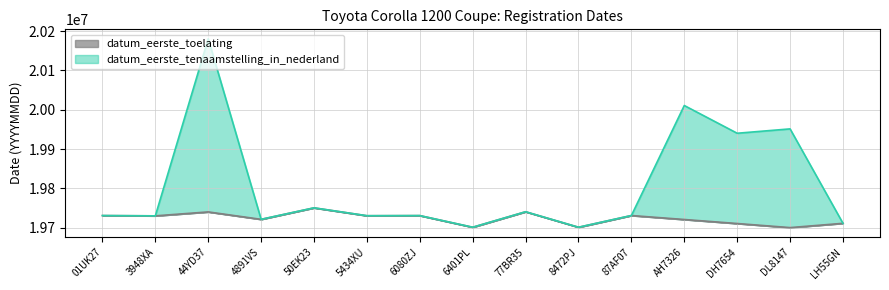

How many values in the datum_eerste_tenaamstelling_in_nederland series exceed 19730808?

7